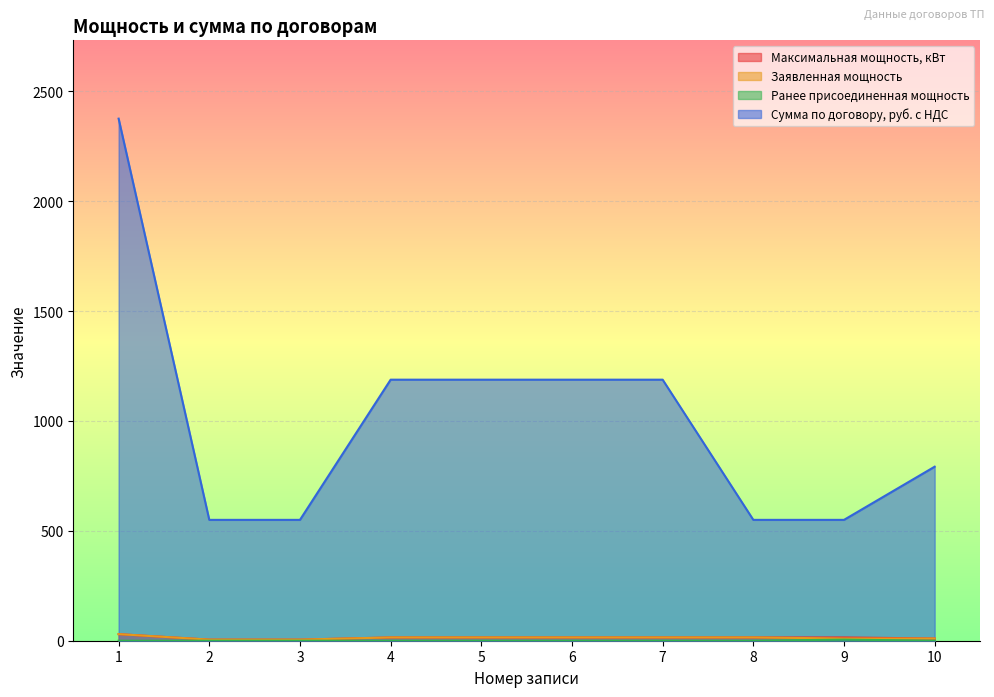

At how many categories does at least one series exceed 2102?

1